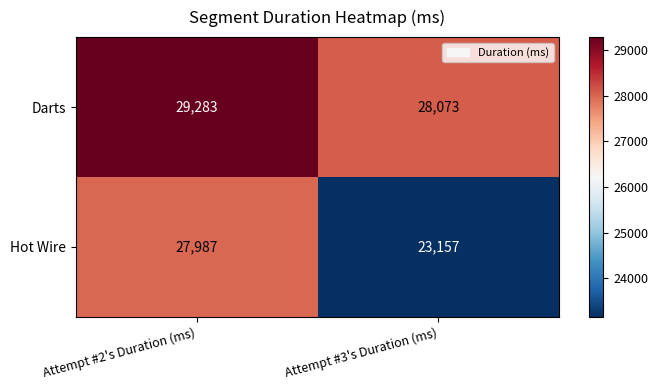

The Darts series shows 29283 at Attempt #2's Duration (ms). True or false?

True